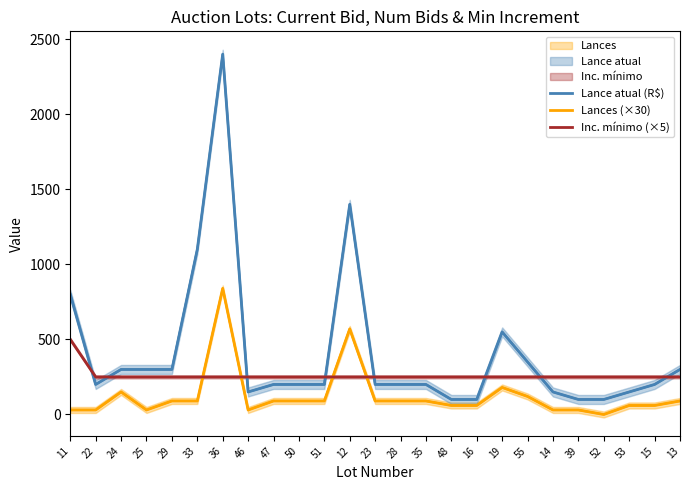

What position from the right is 50?

16